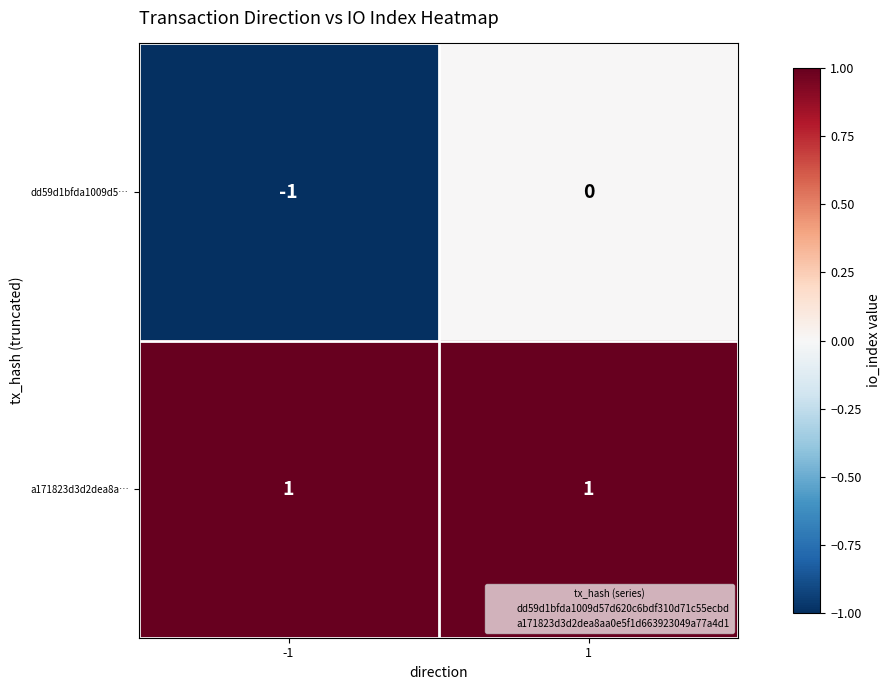

What is the difference between the highest and lowest values at -1?

2